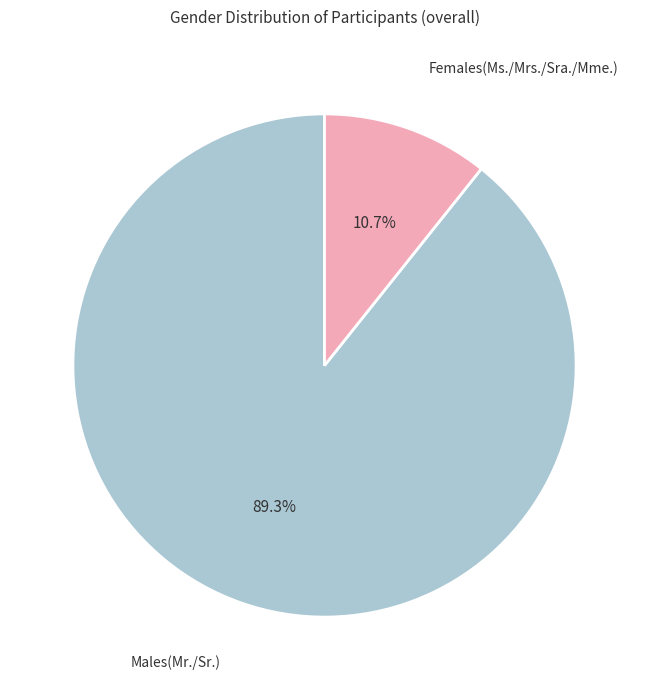

Count the number of slices in the pie.

2